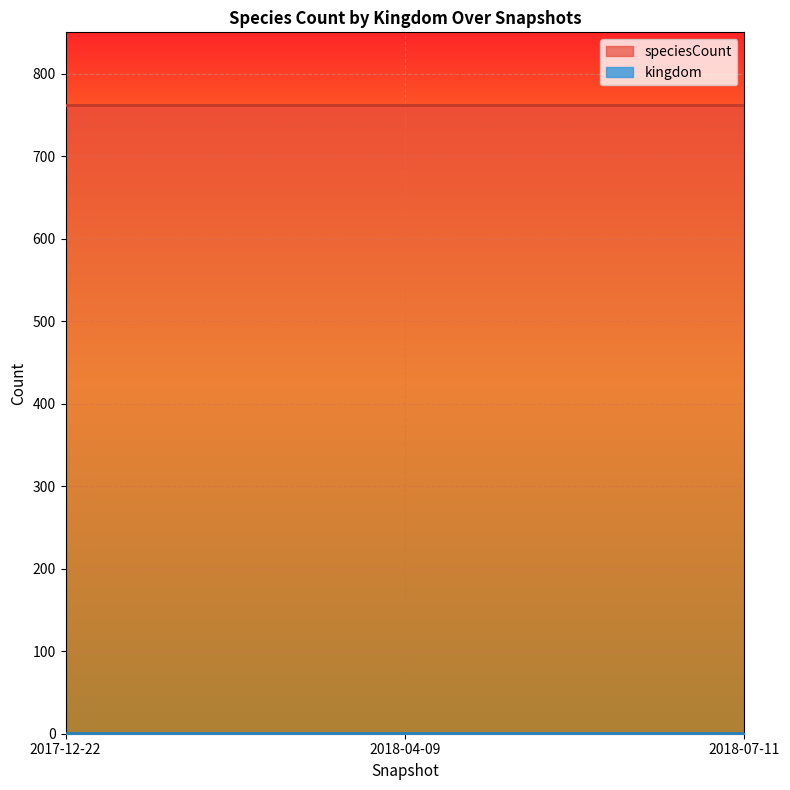

What is the sum of all kingdom values?

3